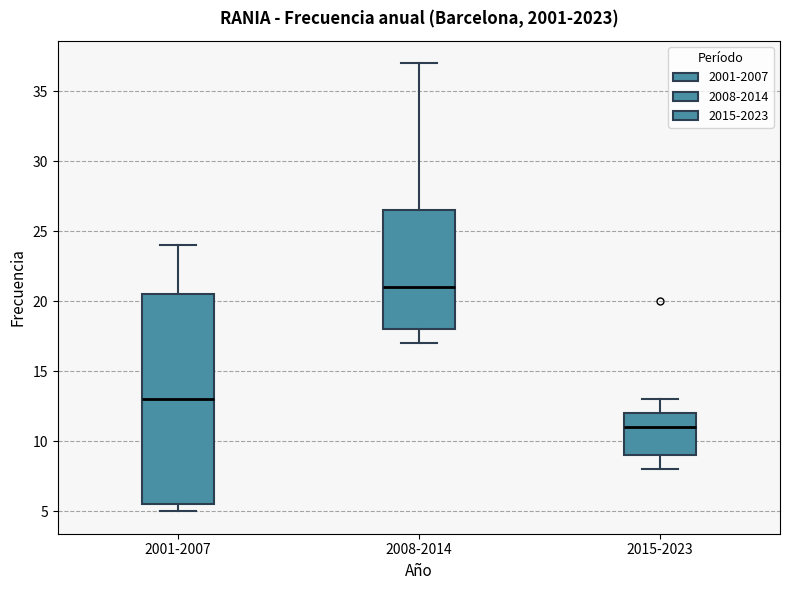

Where does the median line of the box for 2008-2014 sit on the y-axis? The values are not printed on the chart, so give them approximately, as read against the axis.

21.0